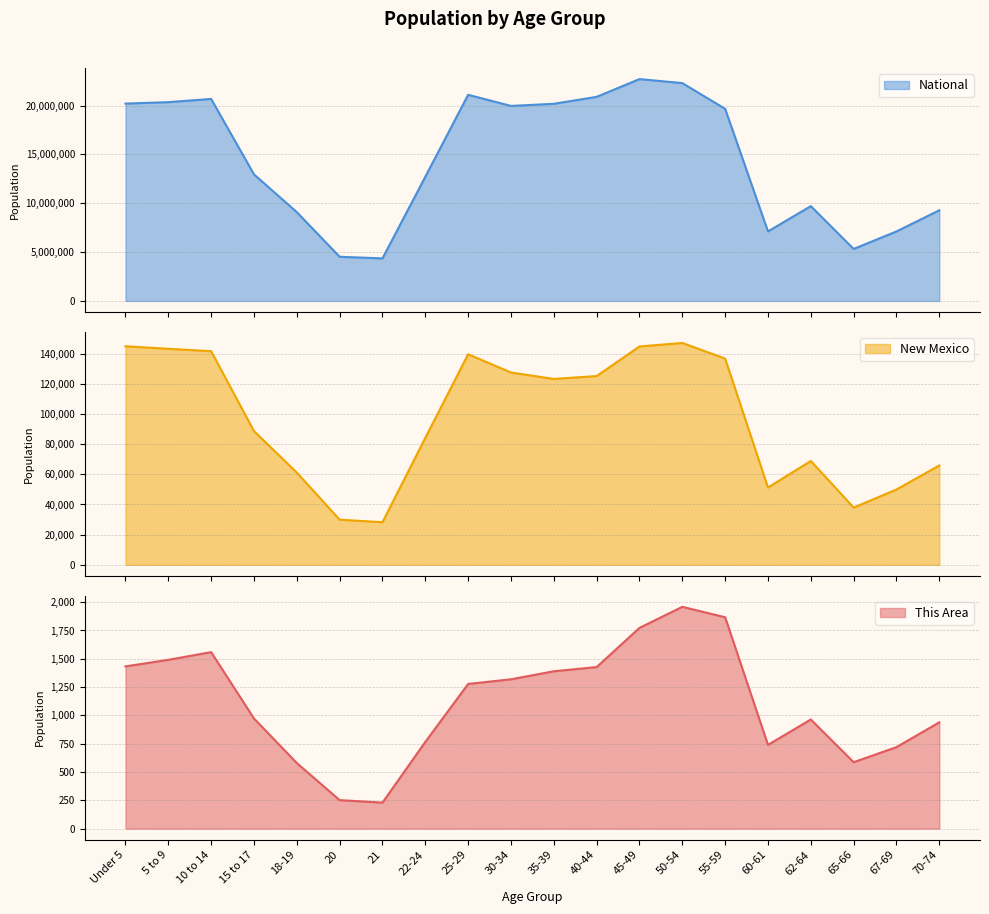

Is the value of This Area at 5 to 9 greater than the value of National at 15 to 17?

No